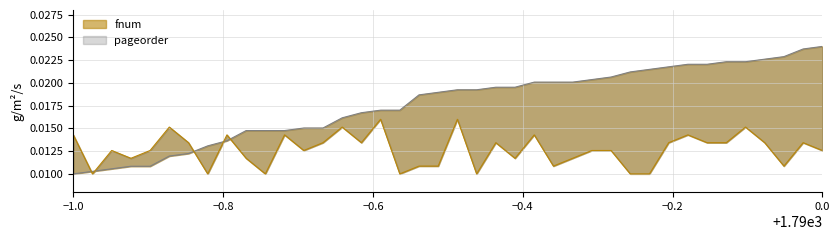

Rank the series at 178 from lowest to highest value.

pageorder, fnum